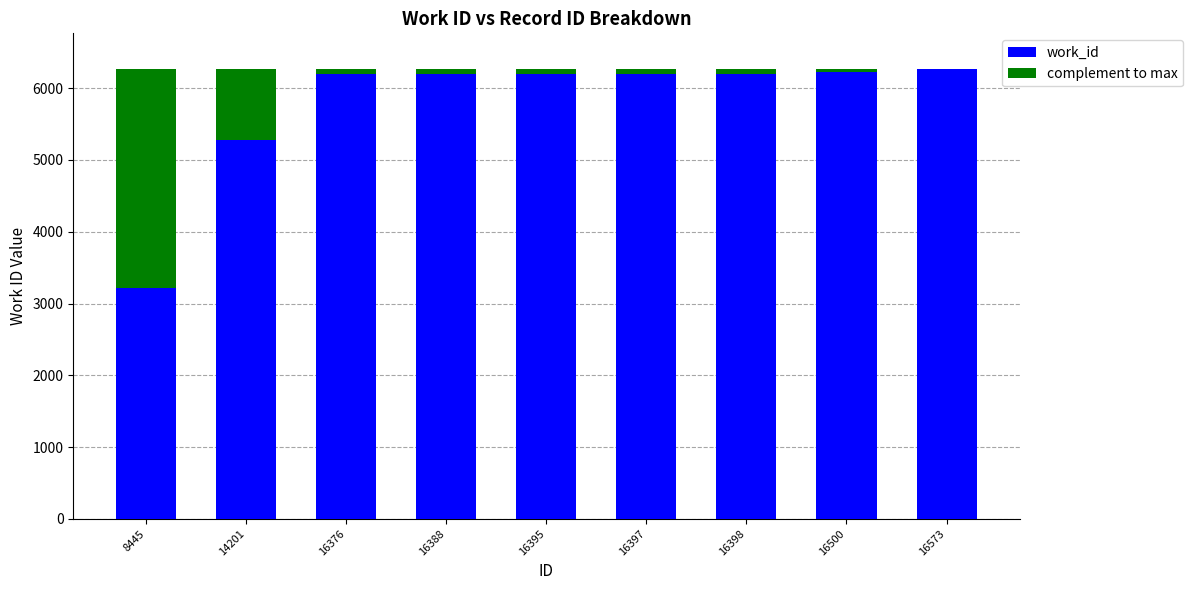

What is the sum of all work_id values?

51980